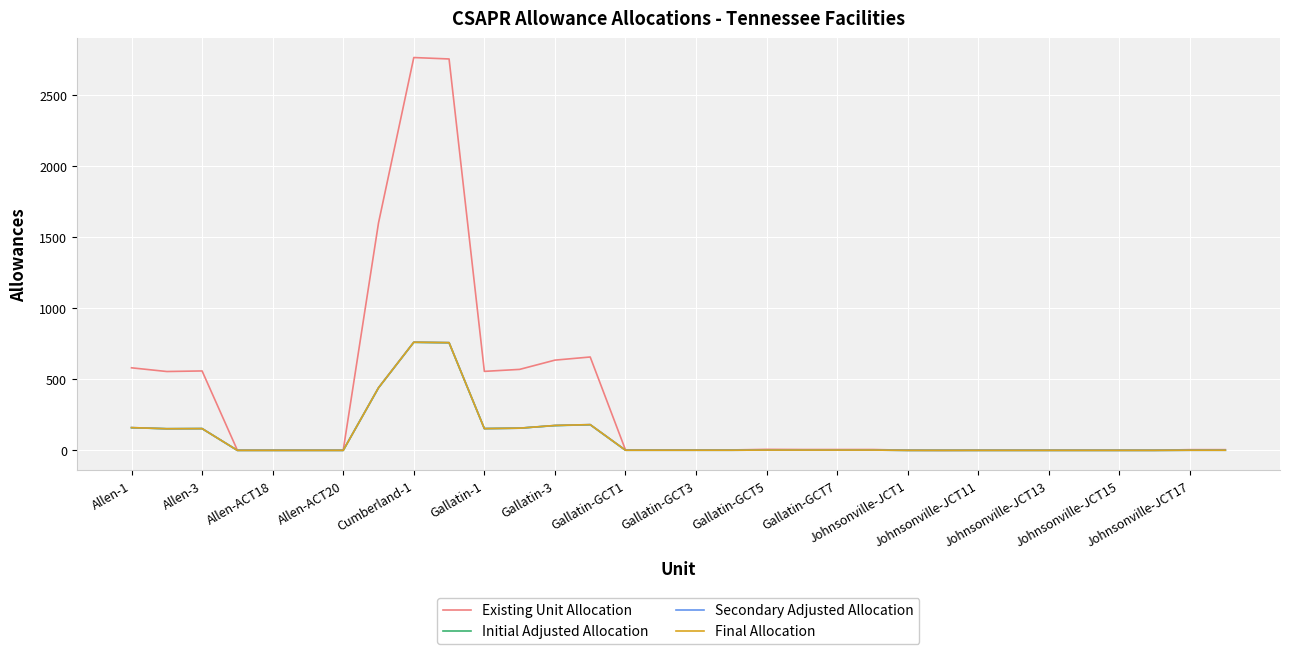

Does the chart have visible grid lines?

Yes